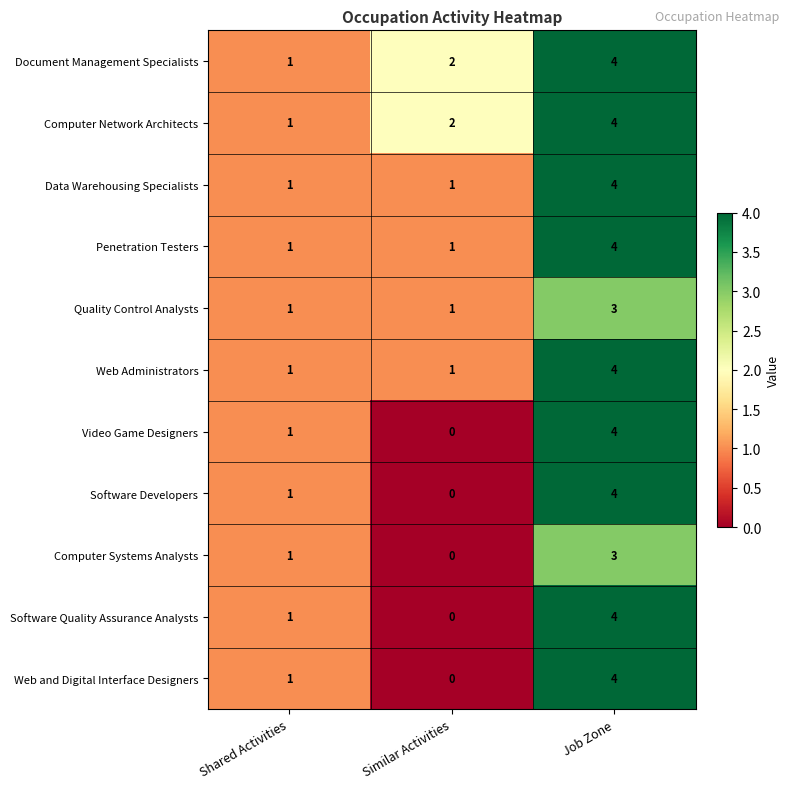

How many Penetration Testers values are between 1 and 4?

3